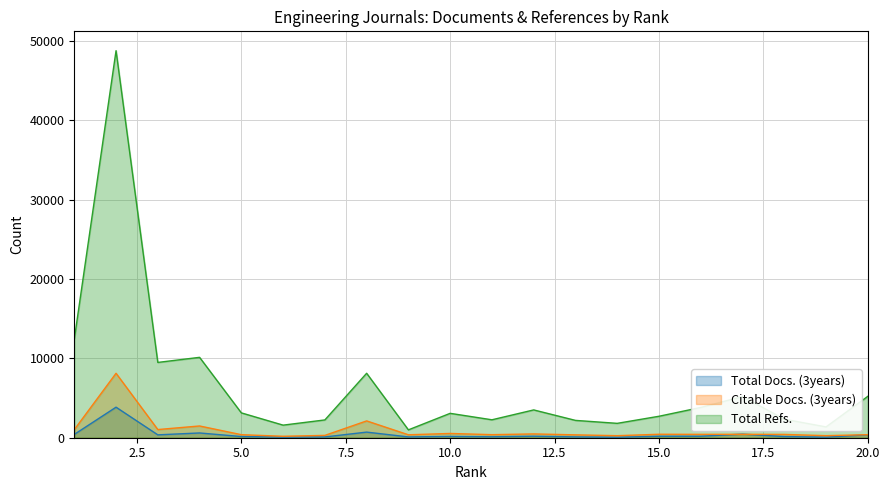

What is the total value across all series at 2?

60707